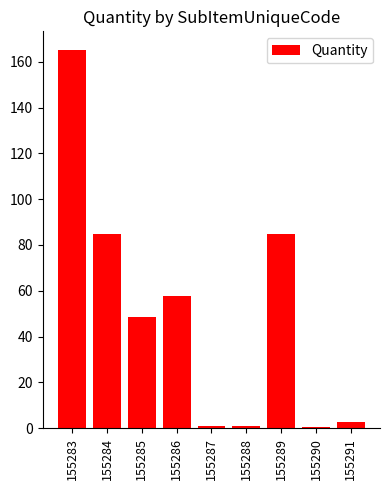

Is it true that the value at 155283 is 165.0?

True